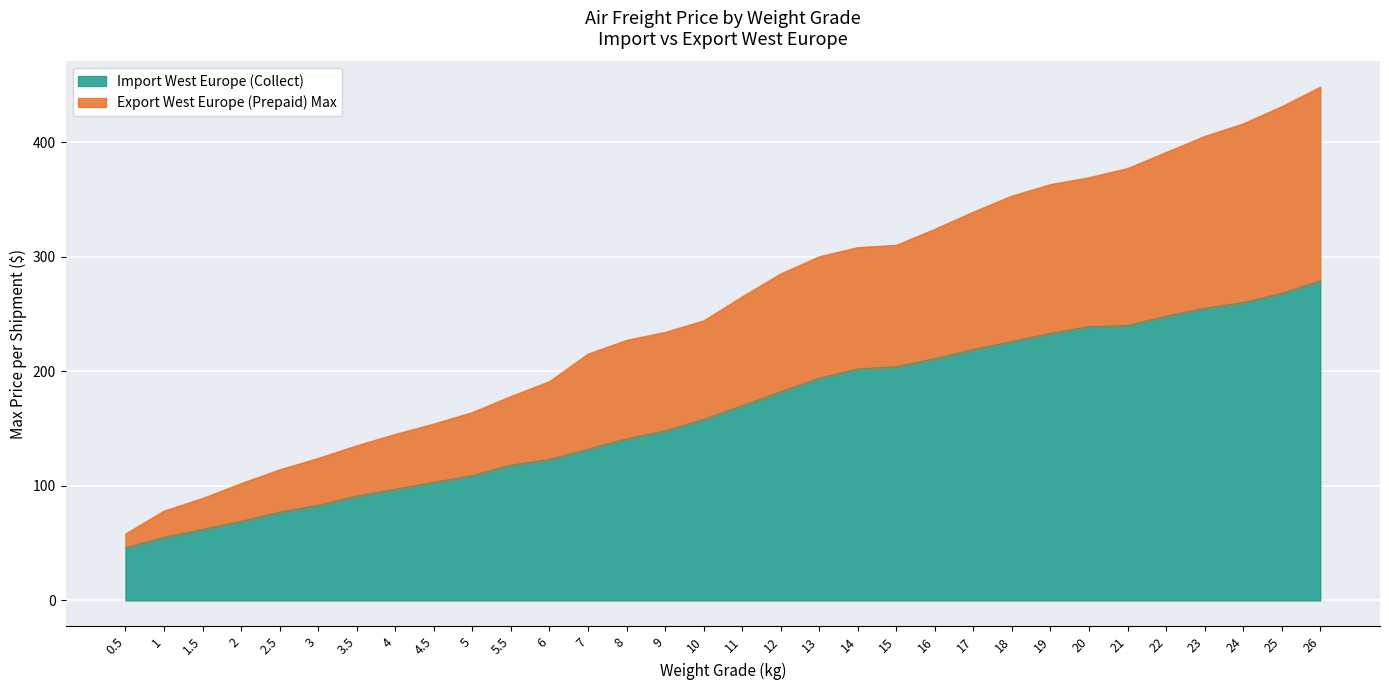

What is the value of the Export West Europe (Prepaid) Max point at the 11th from the left?

178